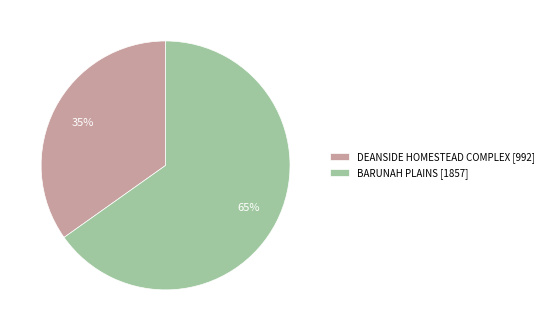

Which category has the biggest portion of the pie?

BARUNAH PLAINS